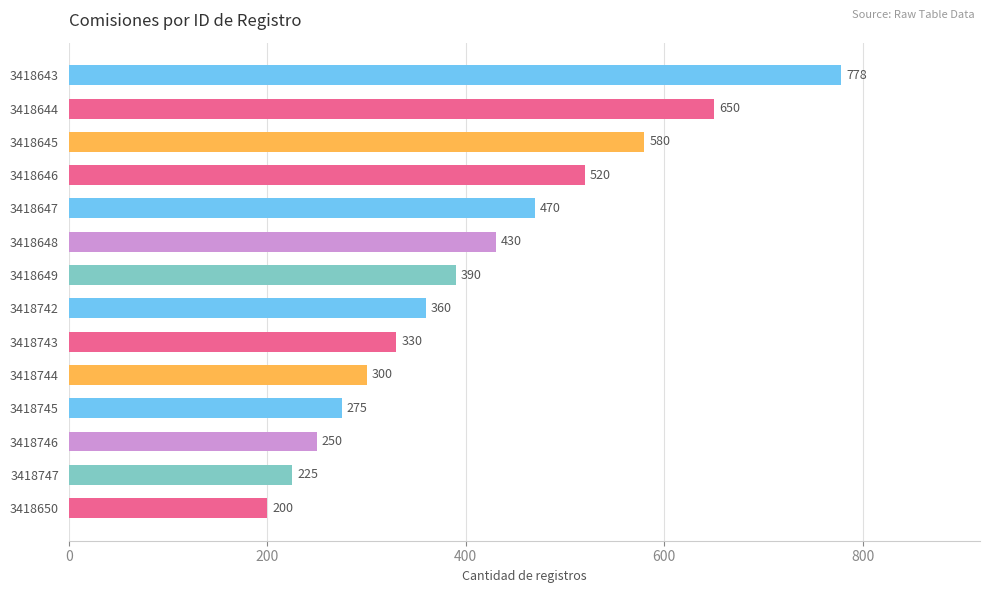

At which label is the value closest to 489?

3418647